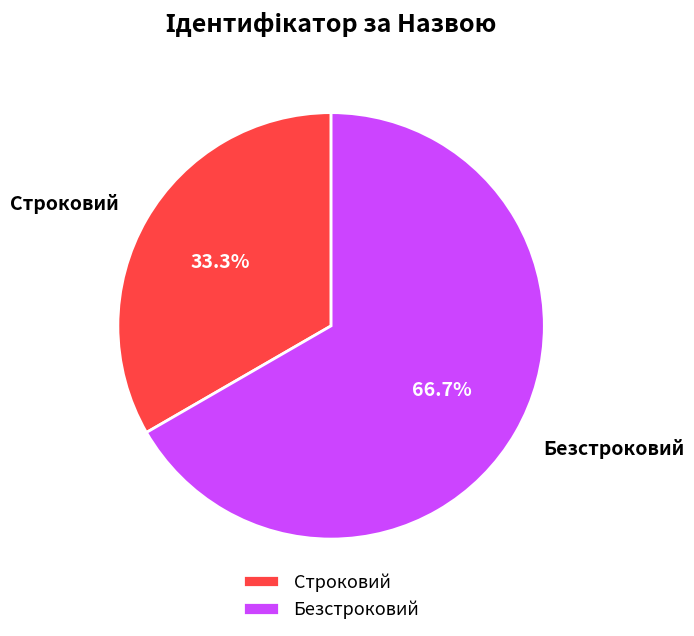

What is the ratio of the value at Безстроковий to the value at Строковий?

2.0